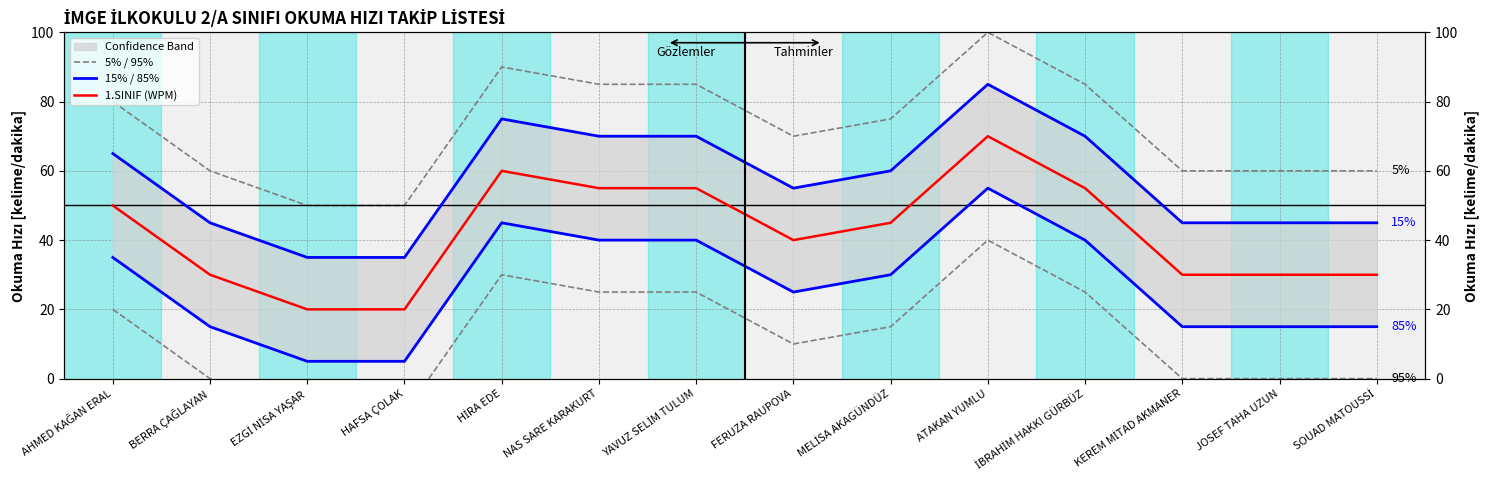

Rank the series by their average value, from highest to lowest.

5% / 95%, 15% / 85%, 1.SINIF (WPM)